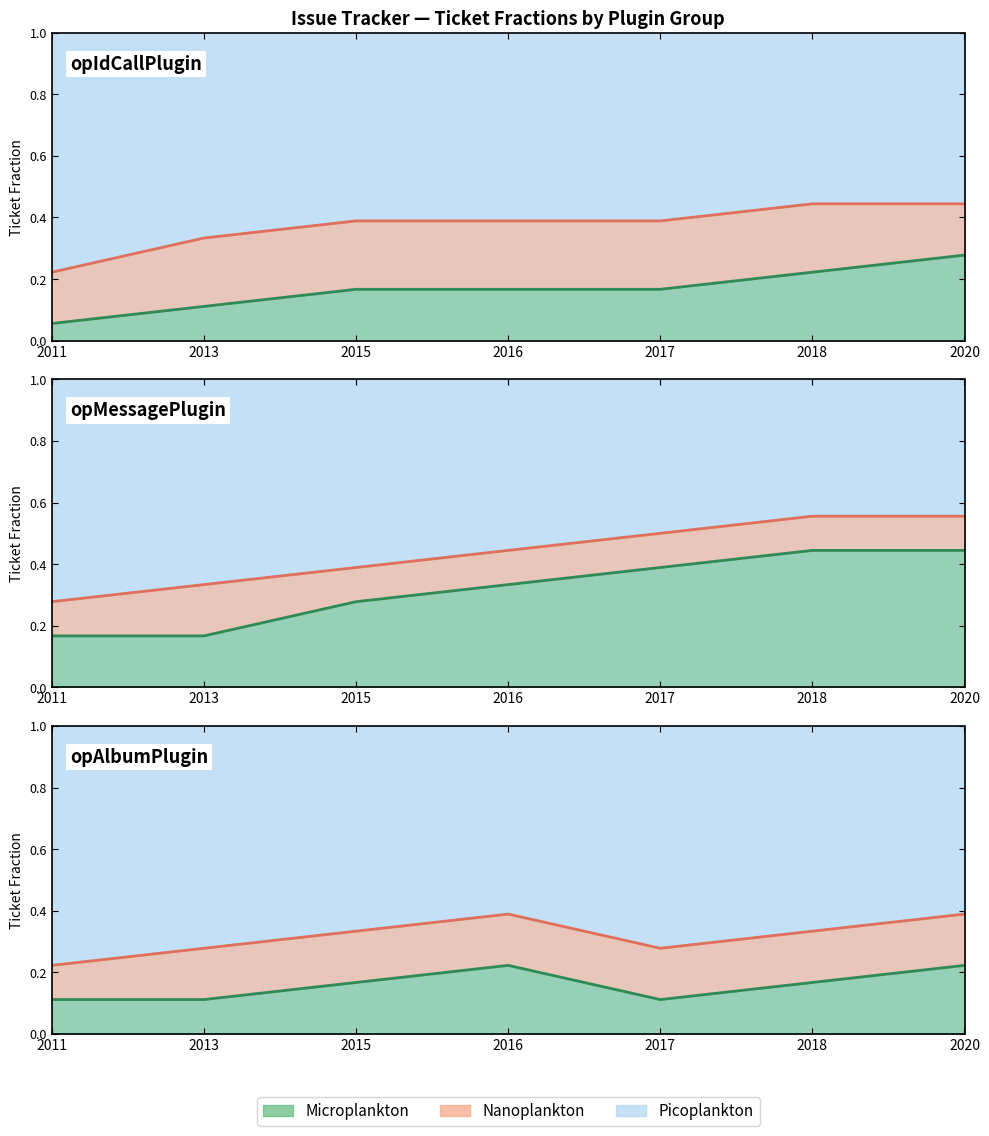

True or false: Nanoplankton_line and Microplankton_line intersect in this chart.

False